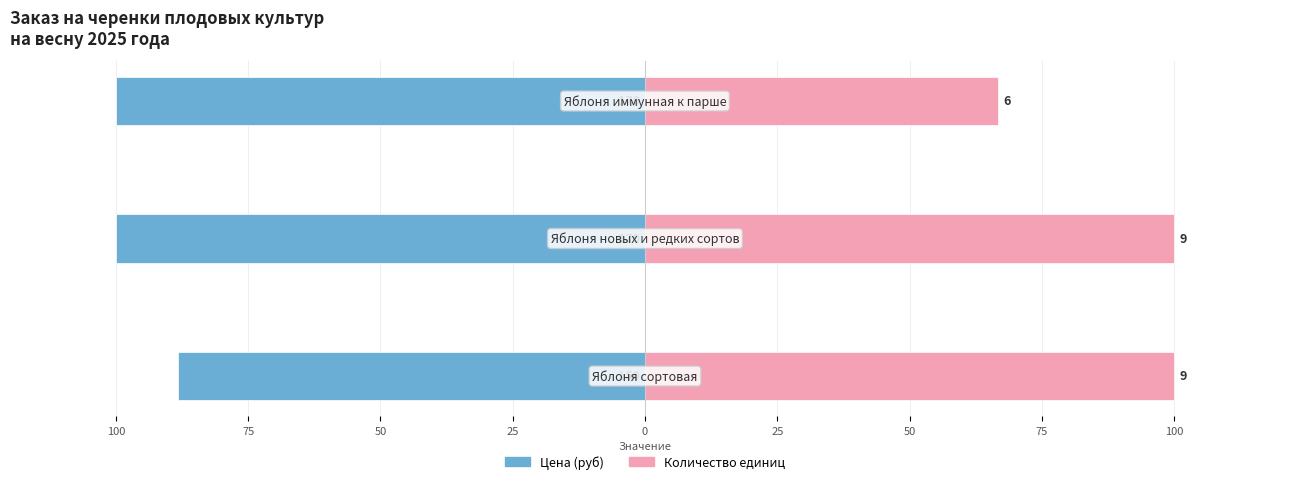

What is the sum of all Количество×10 values?

266.7